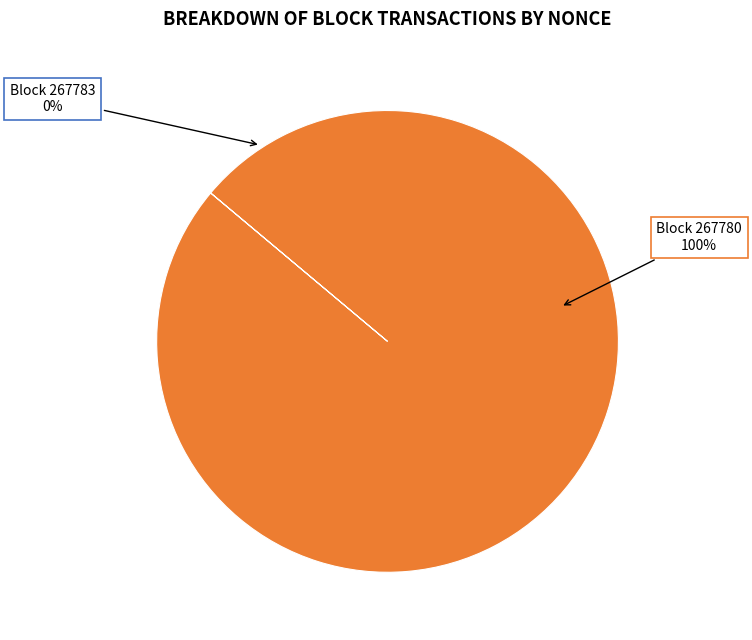

What is the smallest slice in the pie chart?

267783